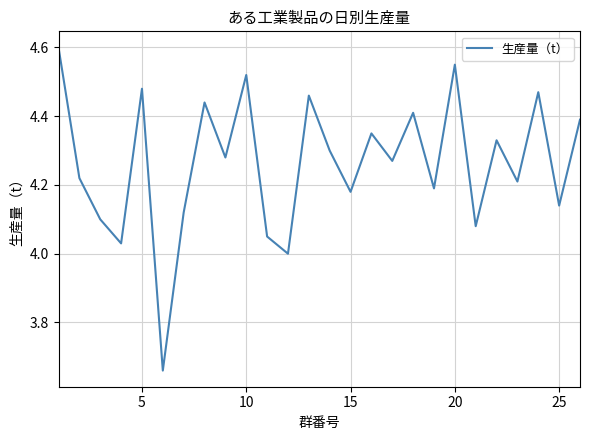

True or false: the data has more than 1 interior local peaks.

True